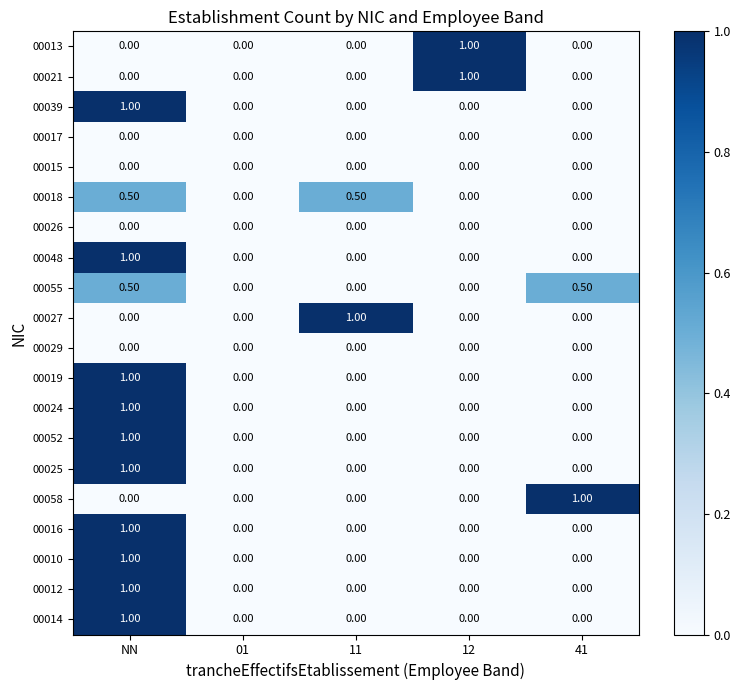

At which label does 00012 reach its peak?

NN